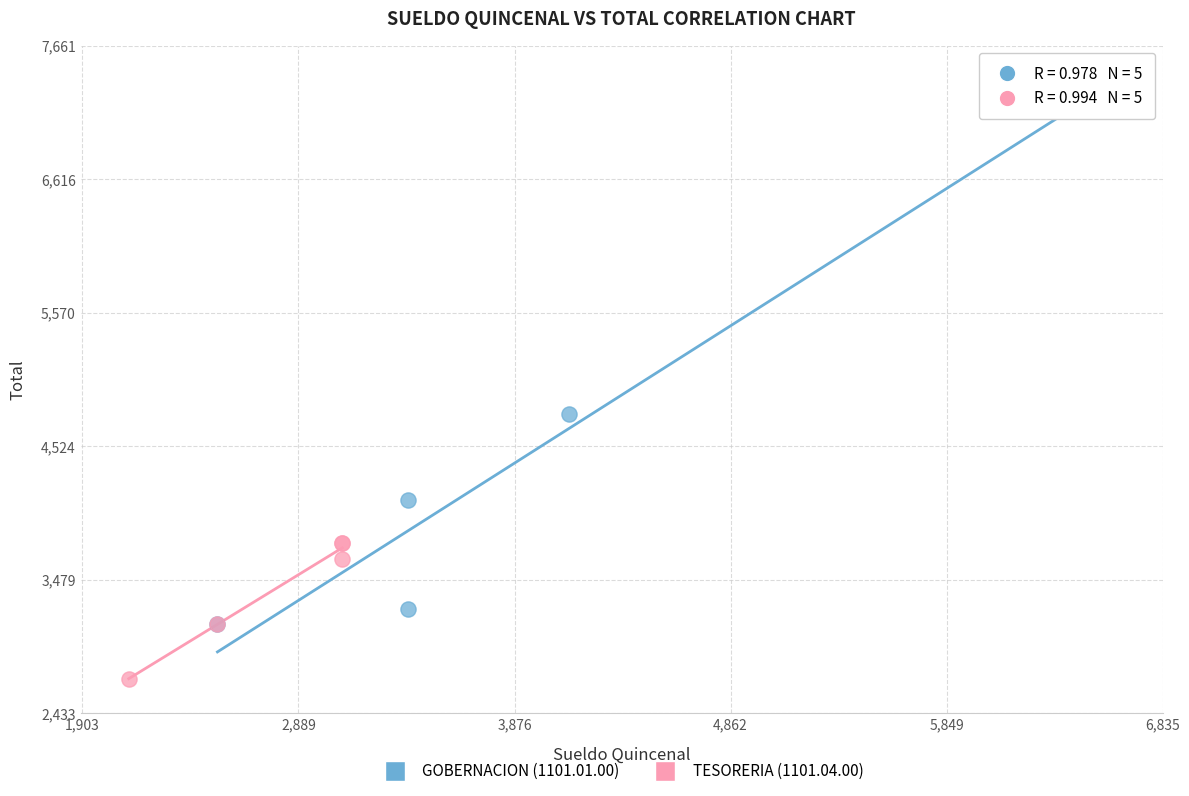

Which series reaches the minimum Y coordinate?

TESORERIA (1101.04.00)